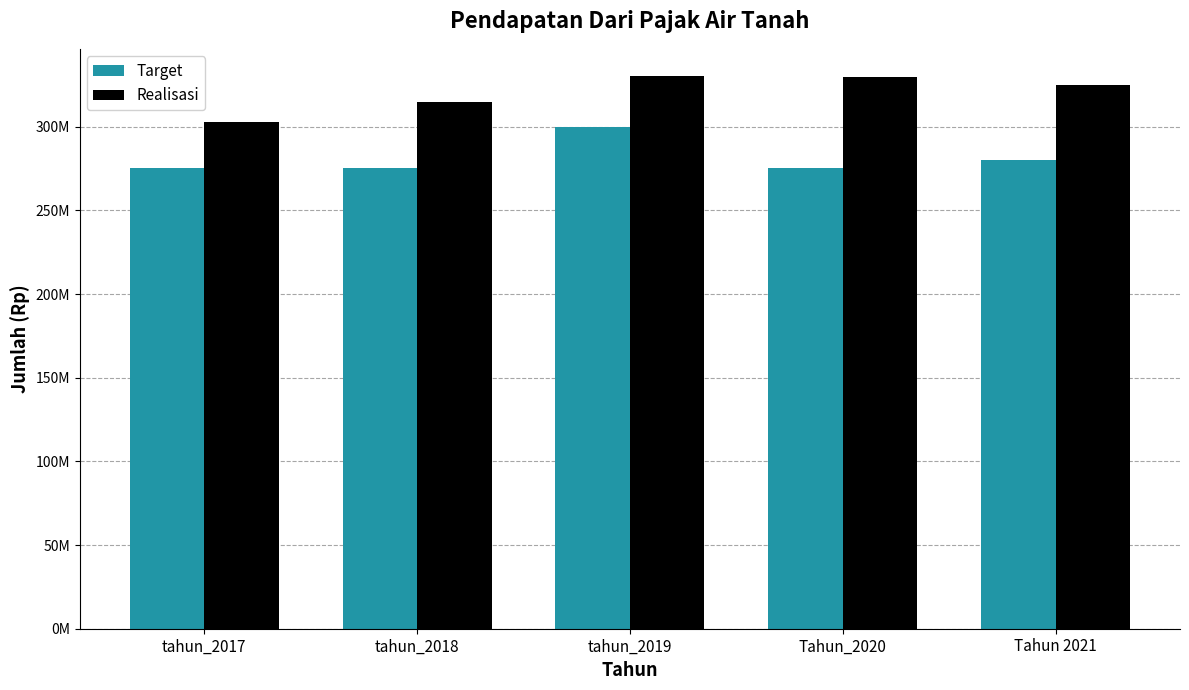

Are the bars grouped side by side (vs. stacked)?

Yes